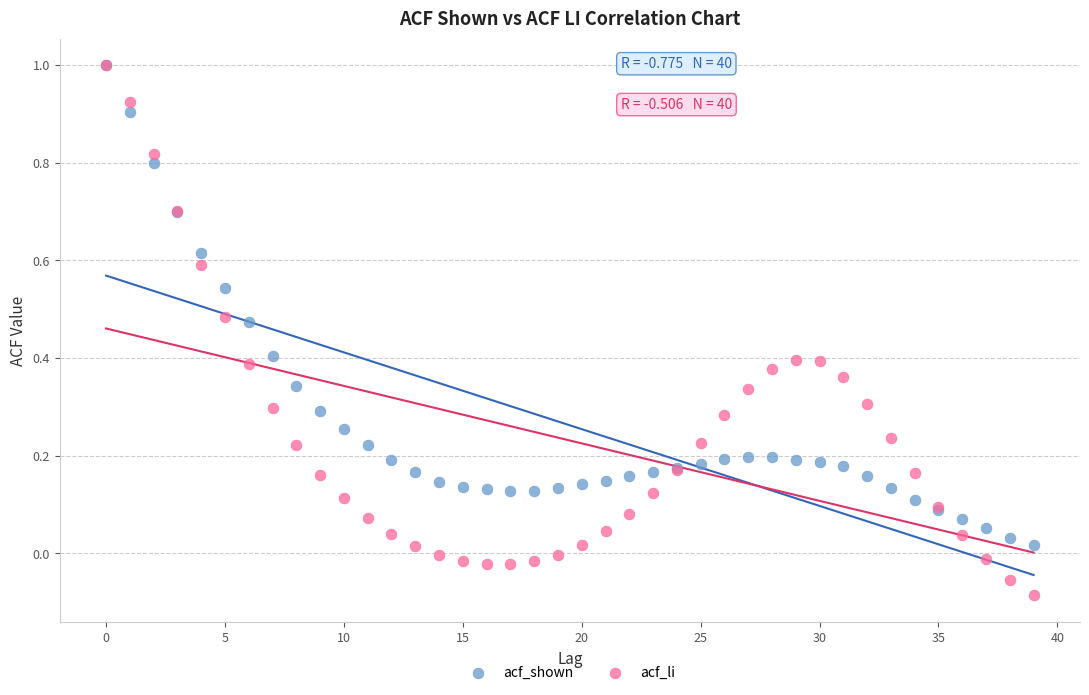

What are all the series names shown in the legend?

acf_shown, acf_li